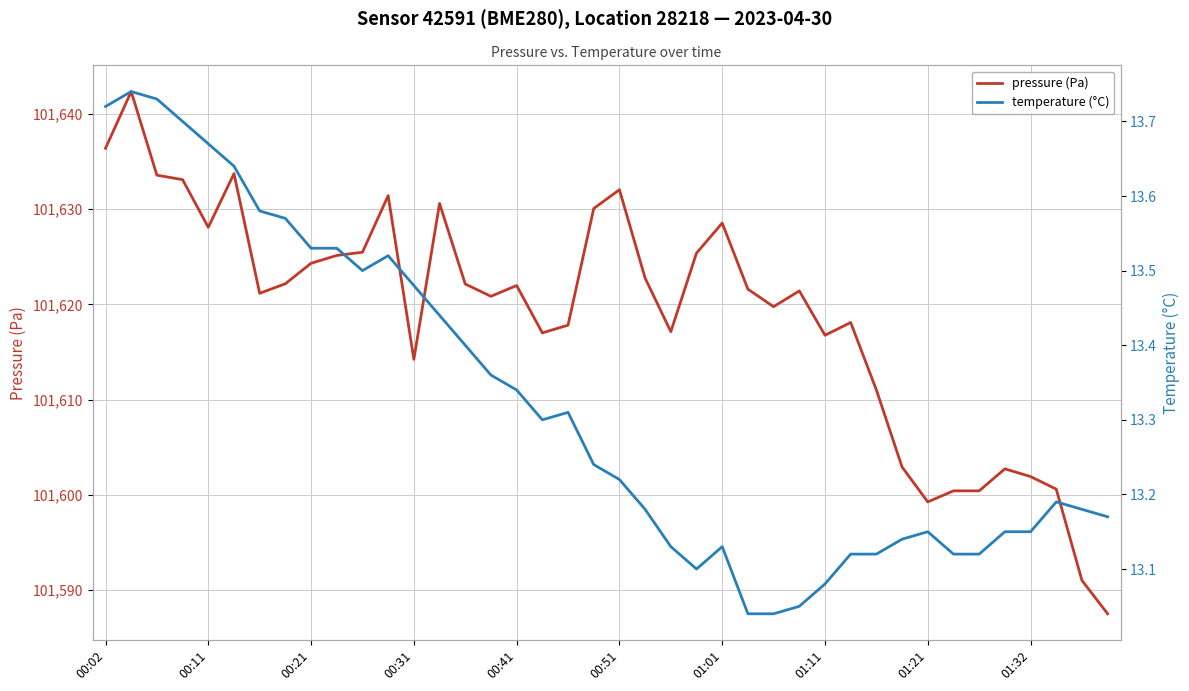

How many data points does each series have?

40